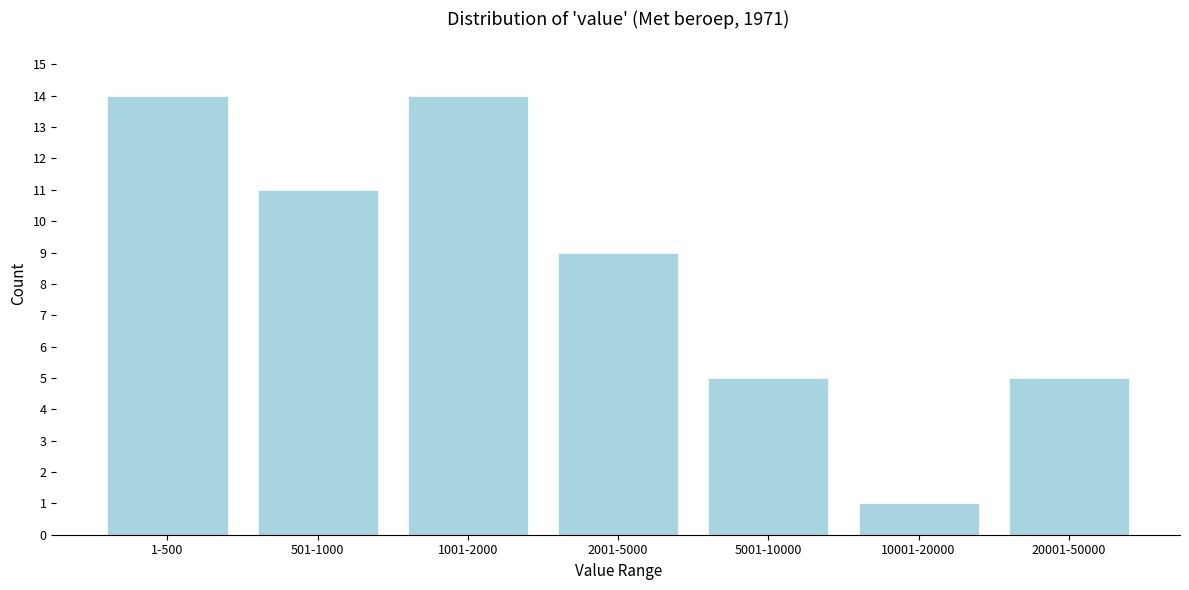

Reading right to left, transcribe all the data shown in this chart.

5	1	5	9	14	11	14